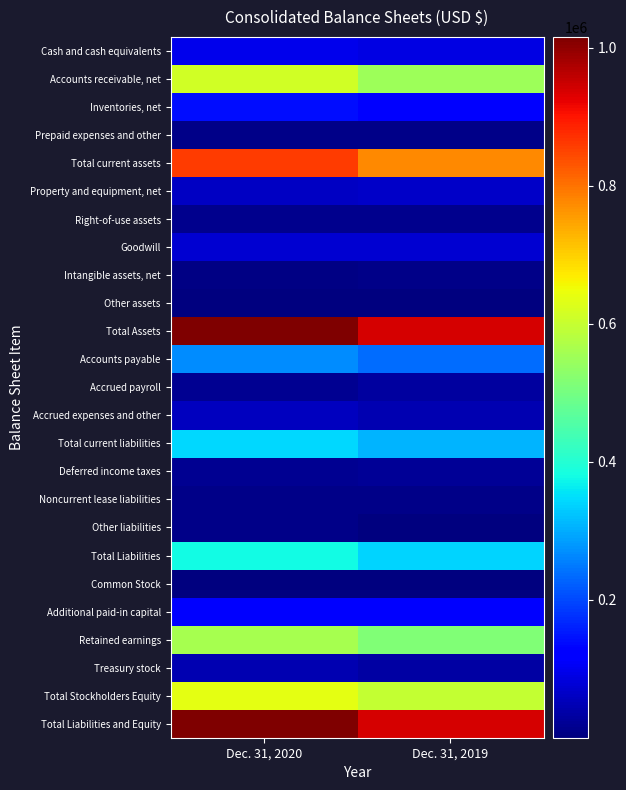

How many distinct data groups are displayed?

25